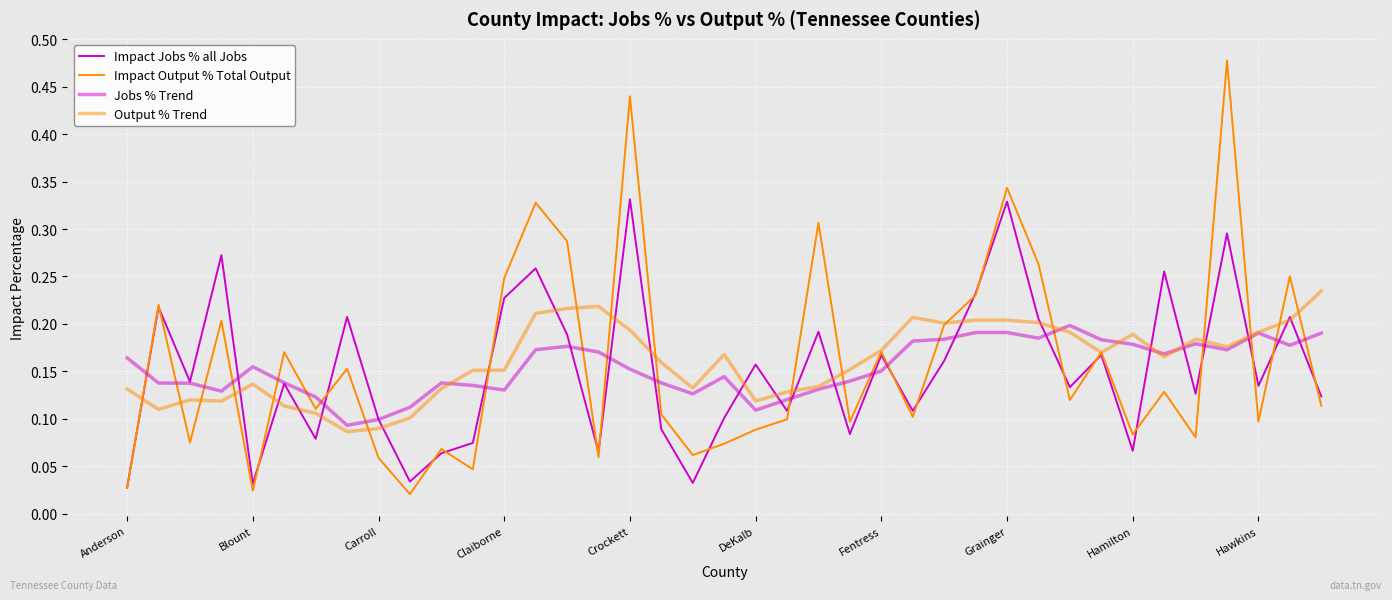

Does the chart have visible grid lines?

Yes